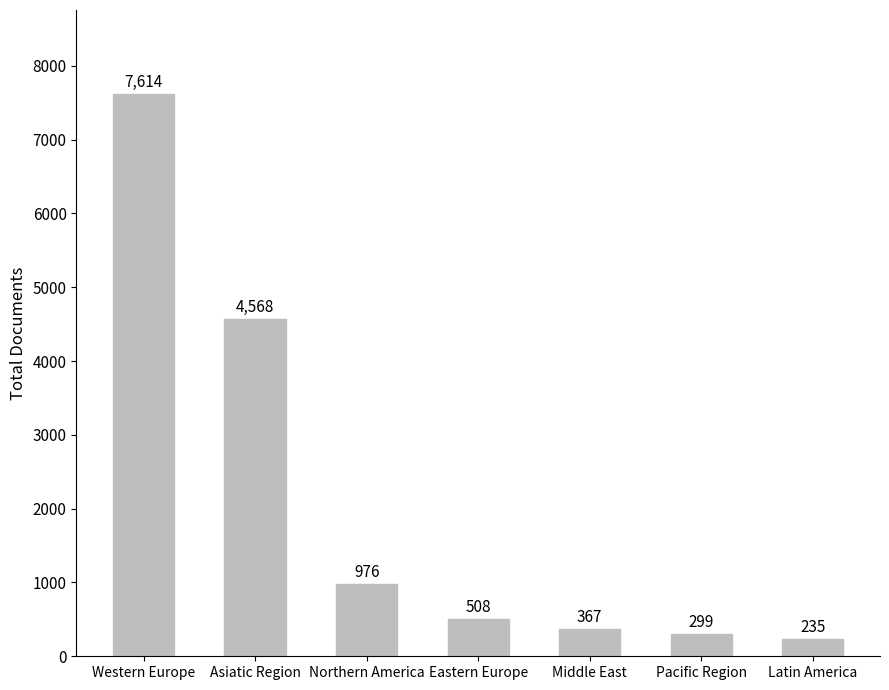

What is the sum of the values at Eastern Europe and Middle East?

875